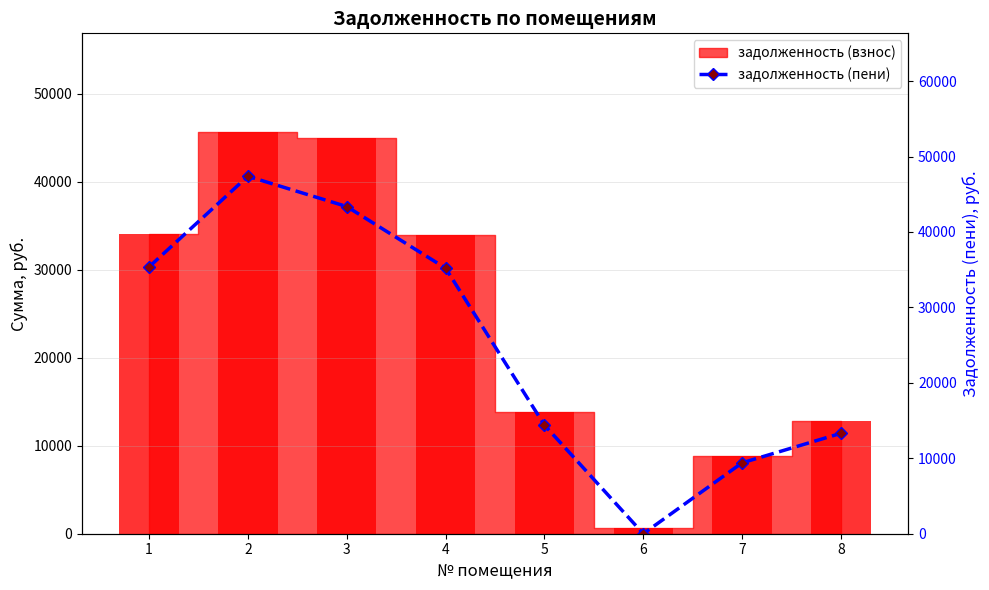

List the labels in order of value, largest first.

2, 3, 1, 4, 5, 8, 7, 6